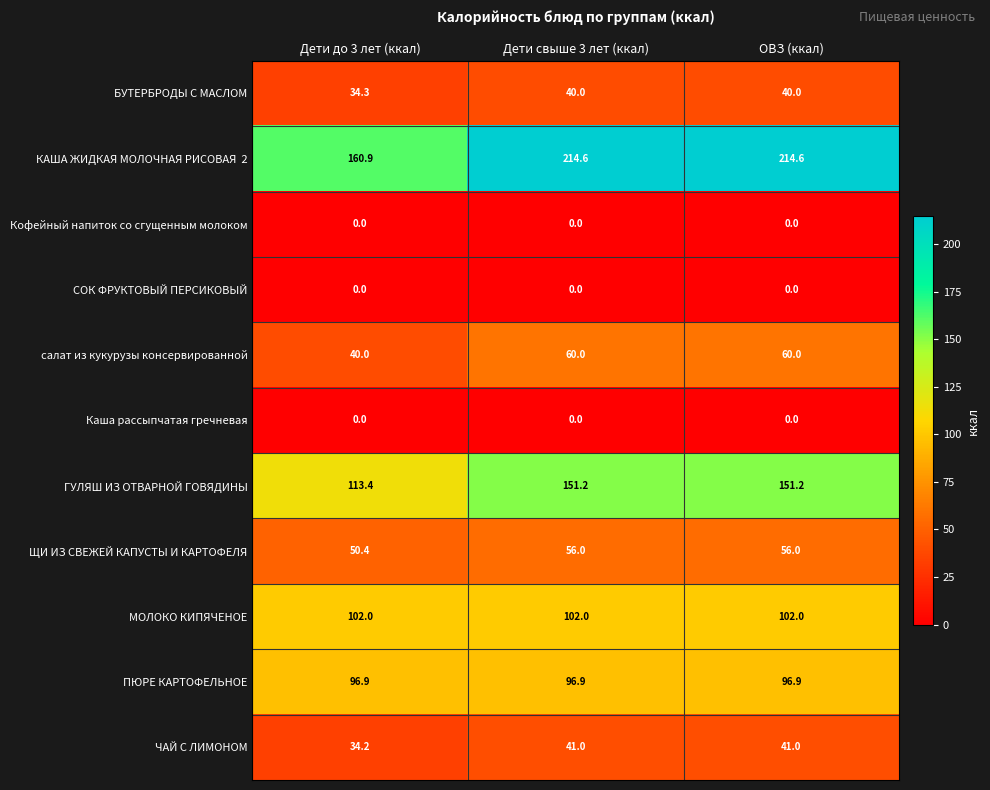

What is the total value across all series at Дети до 3 лет (ккал)?

632.1